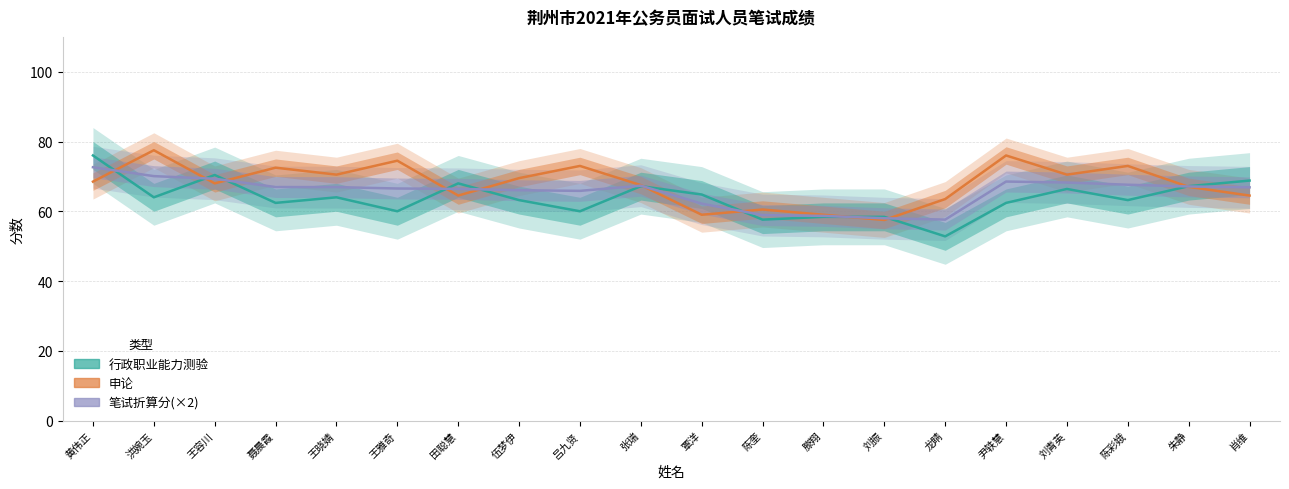

What is the difference between the 笔试折算分(×2) values at 朱静 and 黄伟正?

5.5